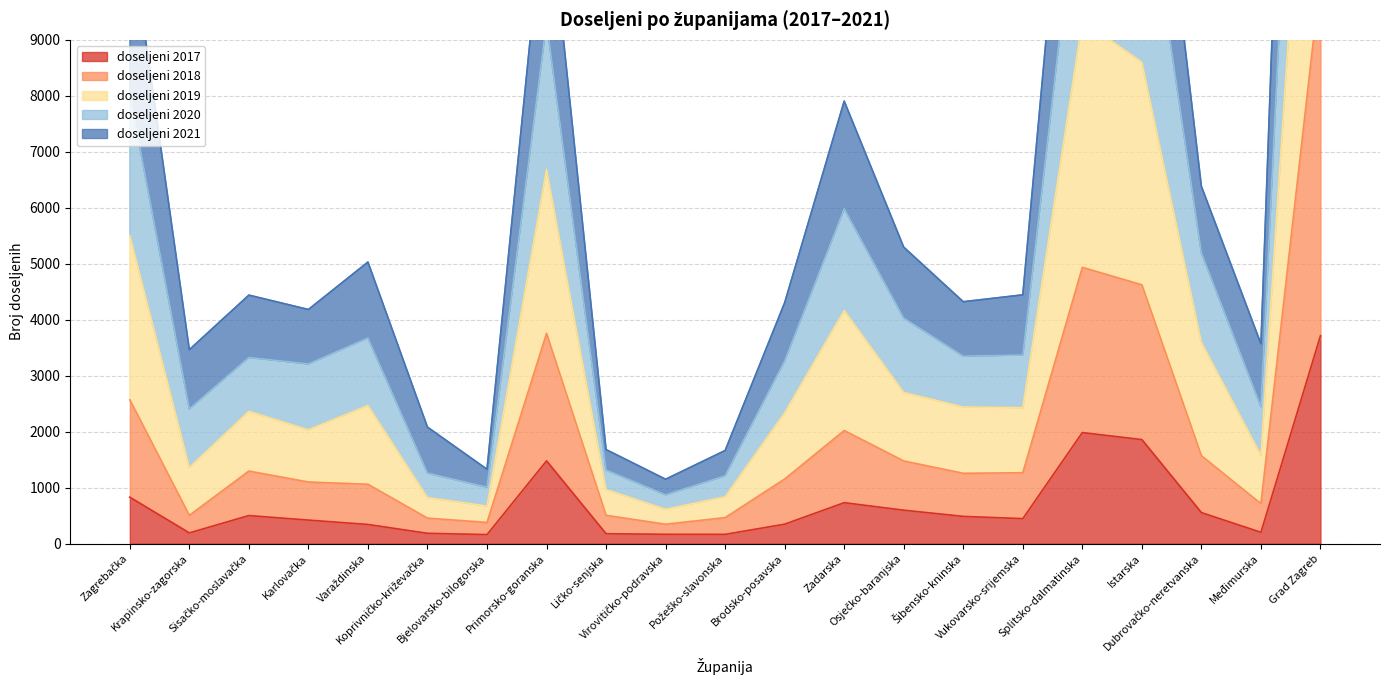

What is the maximum value for doseljeni 2019?

24456